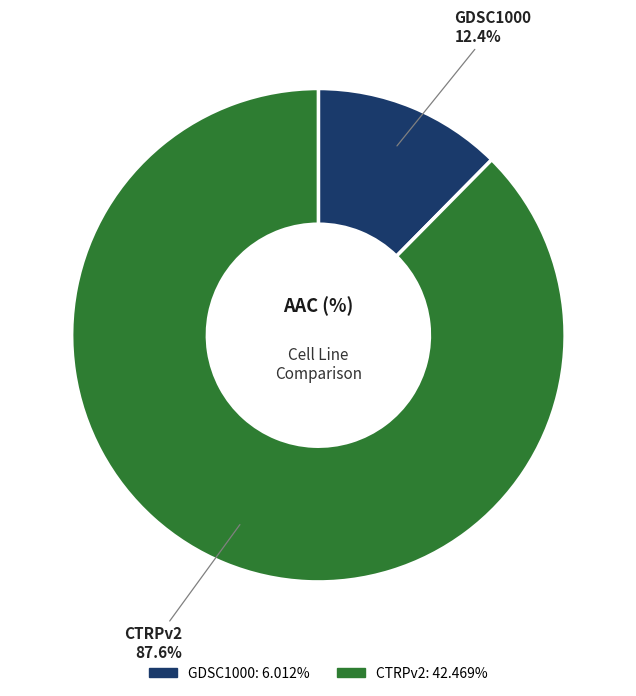

Is there a majority slice in this chart?

Yes